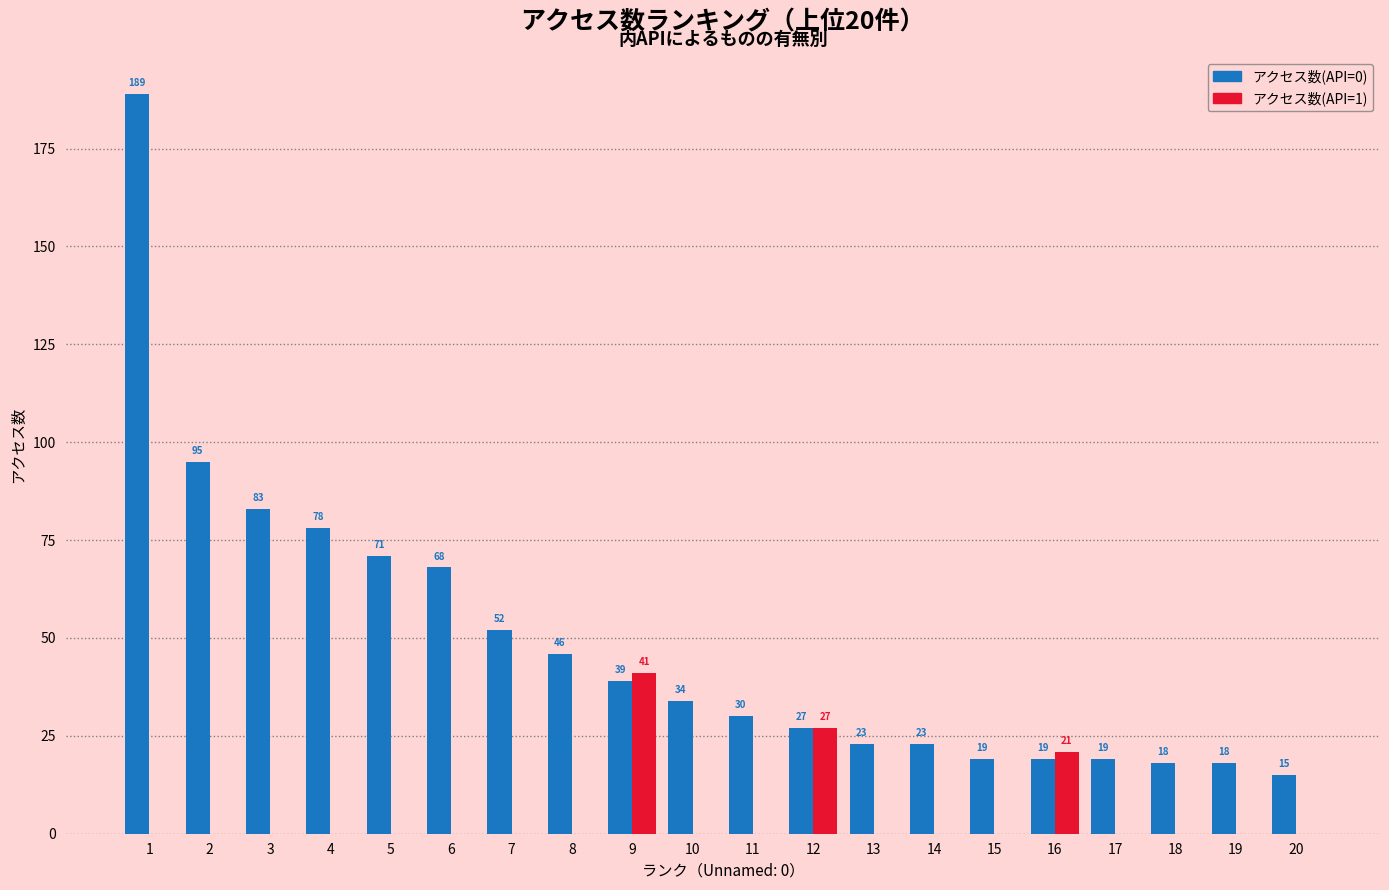

Which series has the widest spread of values?

アクセス数(API=0)